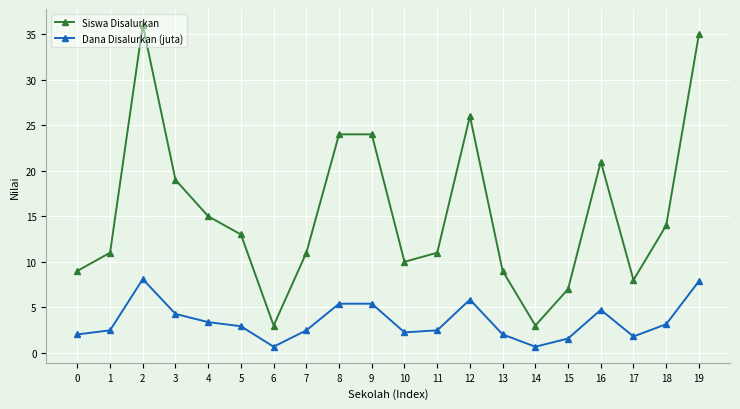

What is the value of the Siswa Disalurkan point at the 19th from the left?

14.0